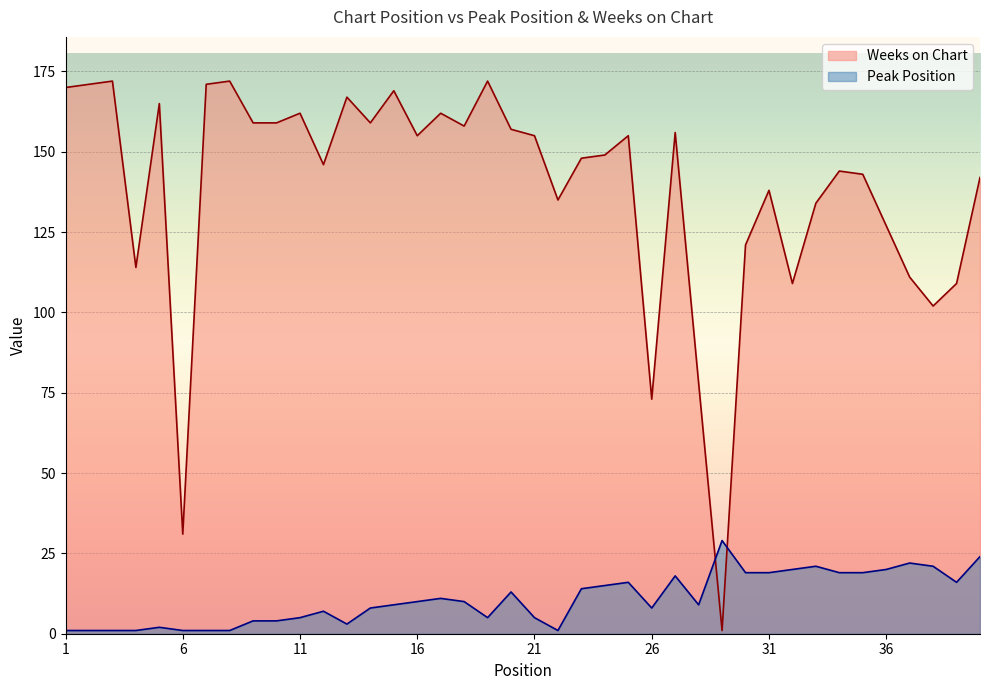

Which series has the largest total across all categories?

Weeks on Chart